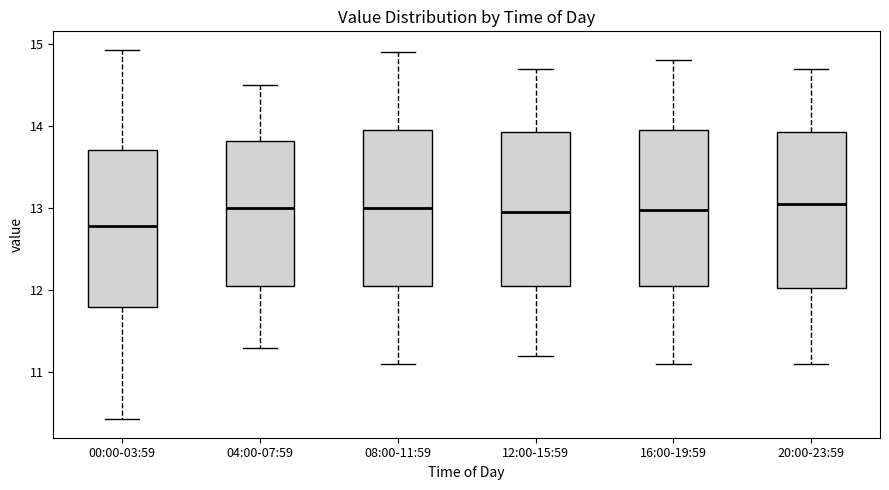

Where does the lower whisker of the box for 12:00-15:59 end on the y-axis? The values are not printed on the chart, so give them approximately, as read against the axis.

11.2